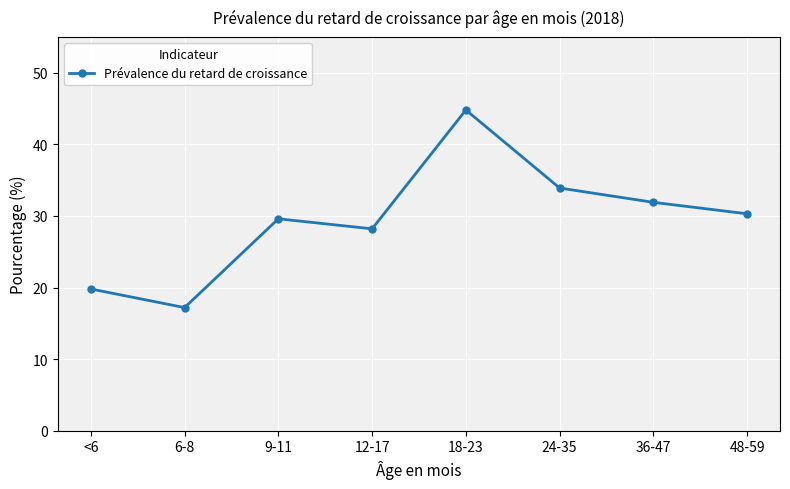

What is the change in value from 9-11 to 12-17?

-1.4